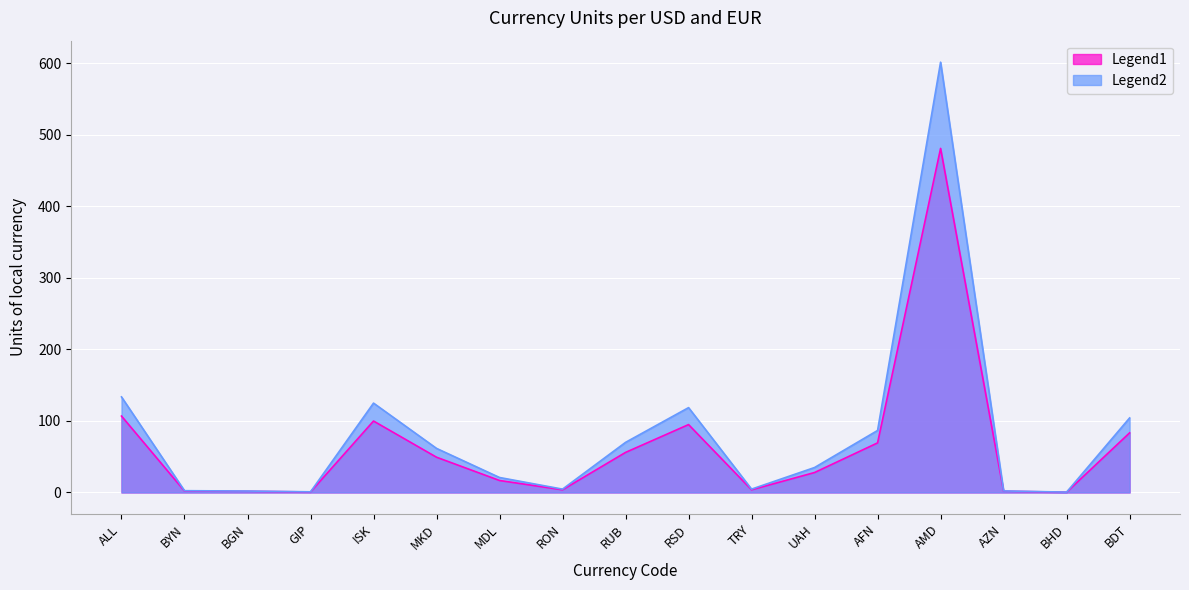

Which series has the widest spread of values?

Units per EUR